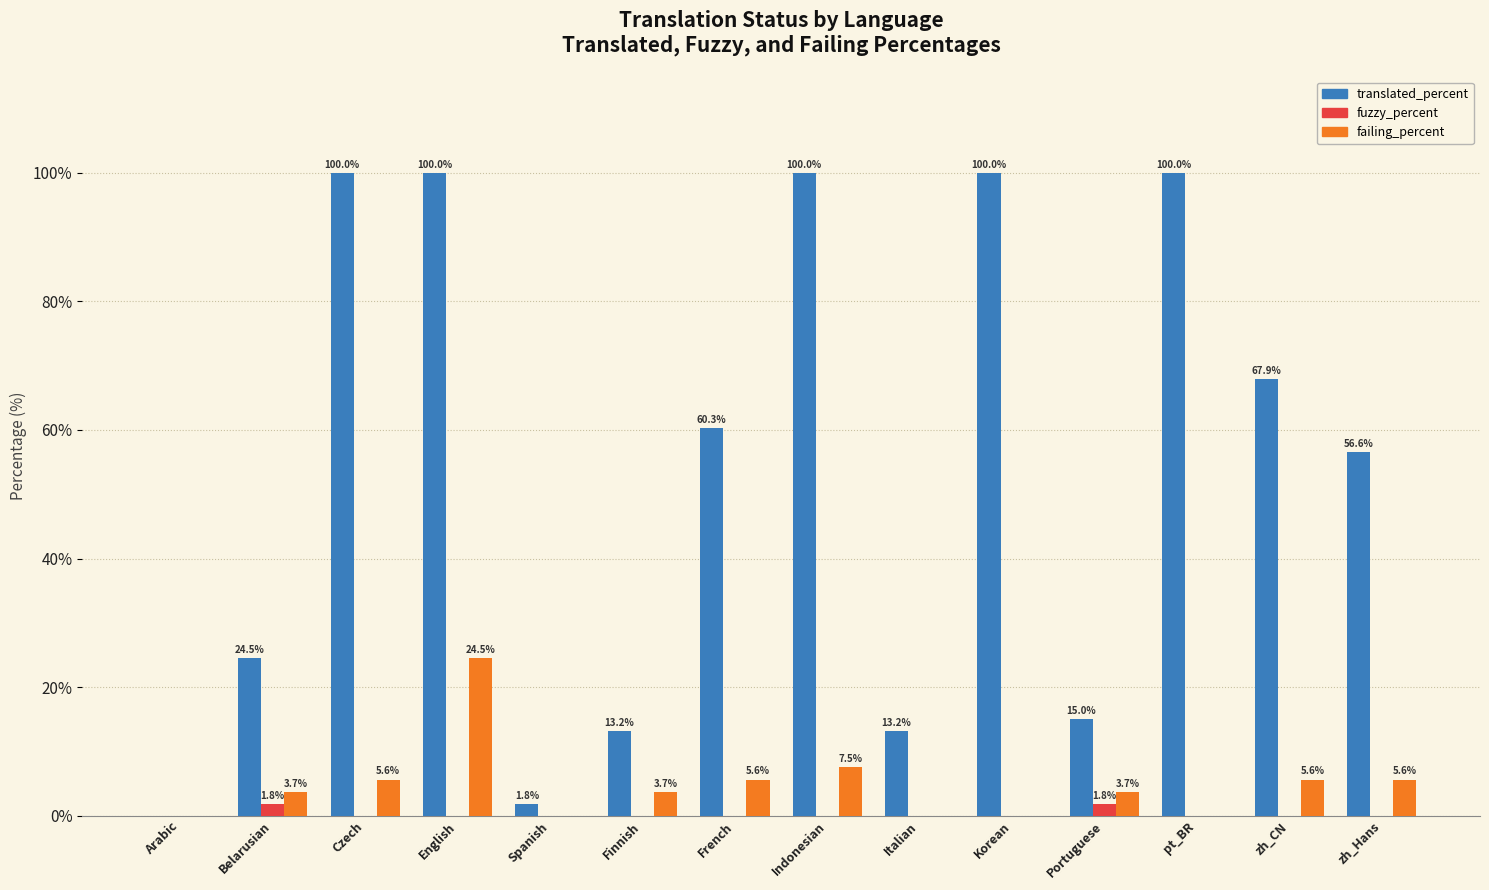

Between Arabic and Spanish, which series saw the biggest shift?

translated_percent